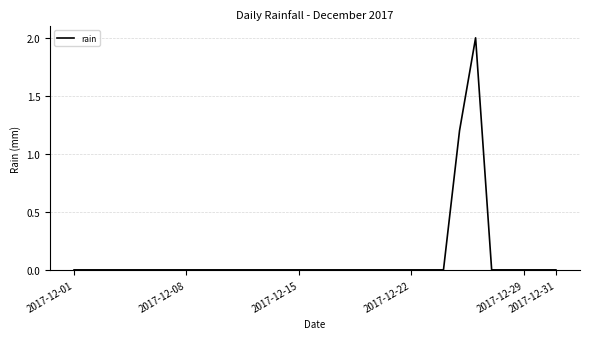

What is the difference between the maximum and minimum values?

2.0